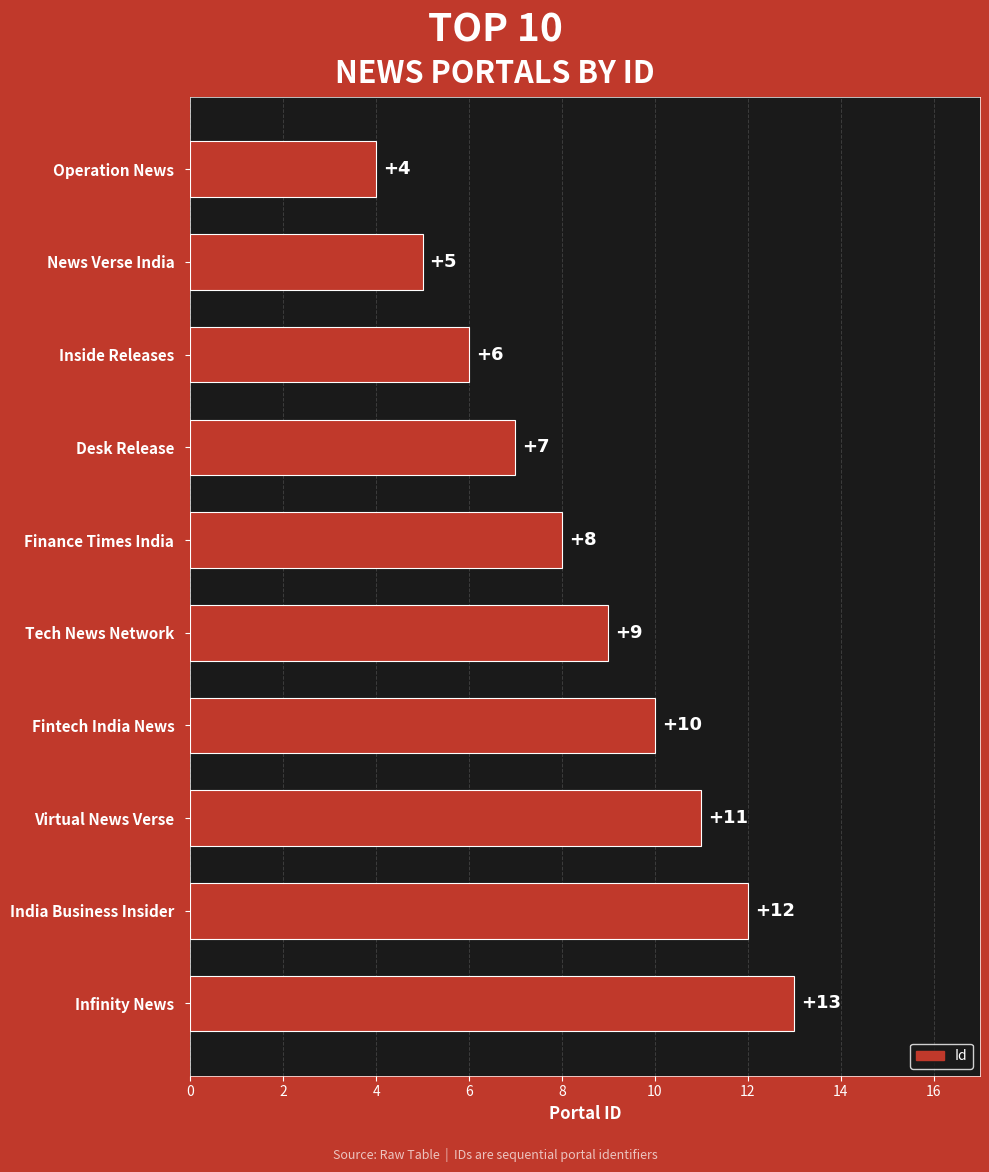

Reading top to bottom, what are all the values shown in this chart?

4	5	6	7	8	9	10	11	12	13